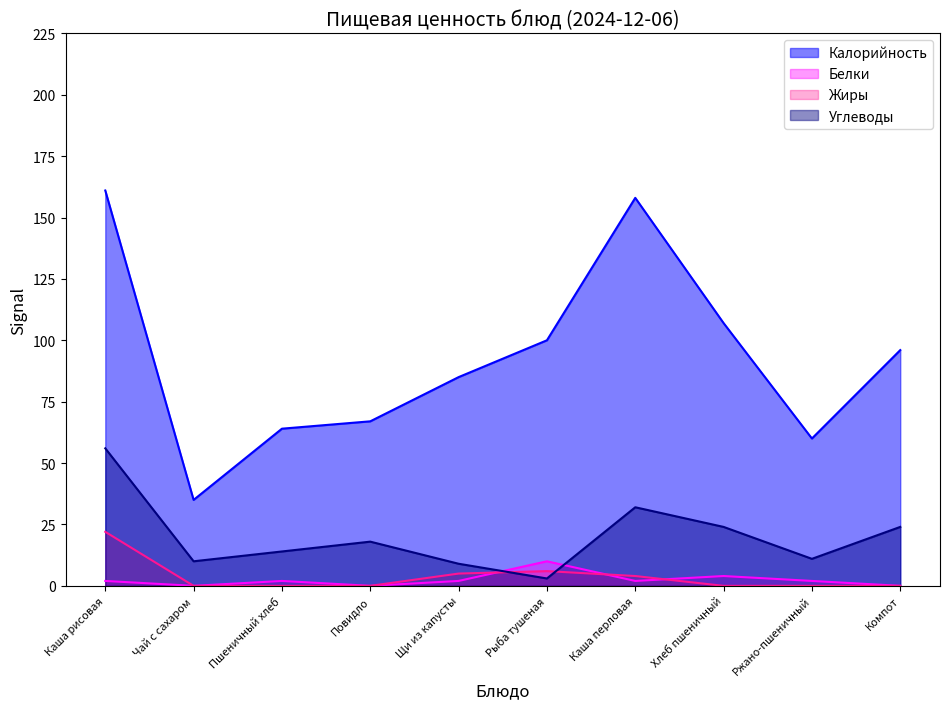

What is the label of the 8th point from the left?

Хлеб пшеничный